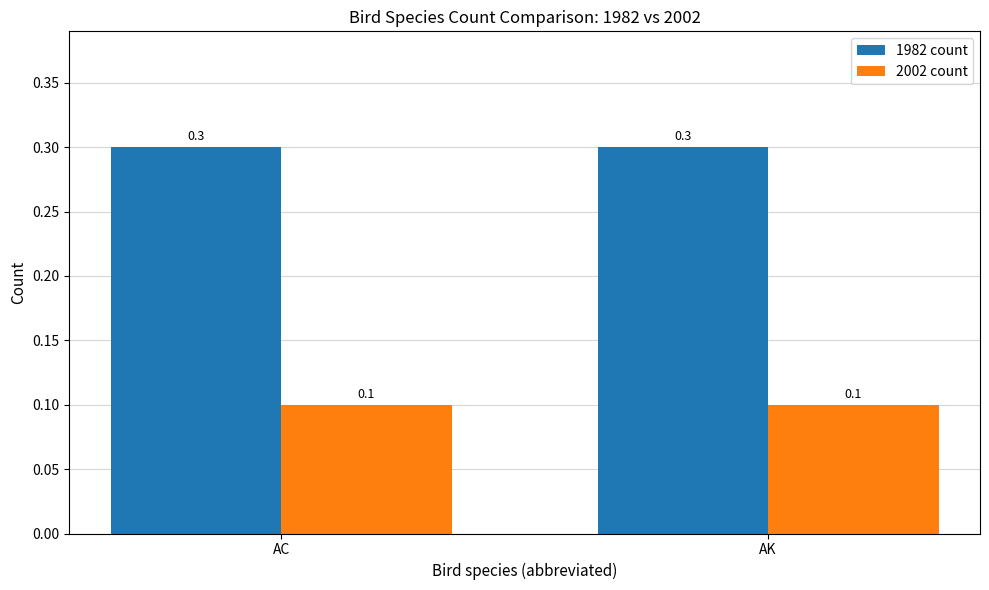

Which series has the largest total across all categories?

1982 count